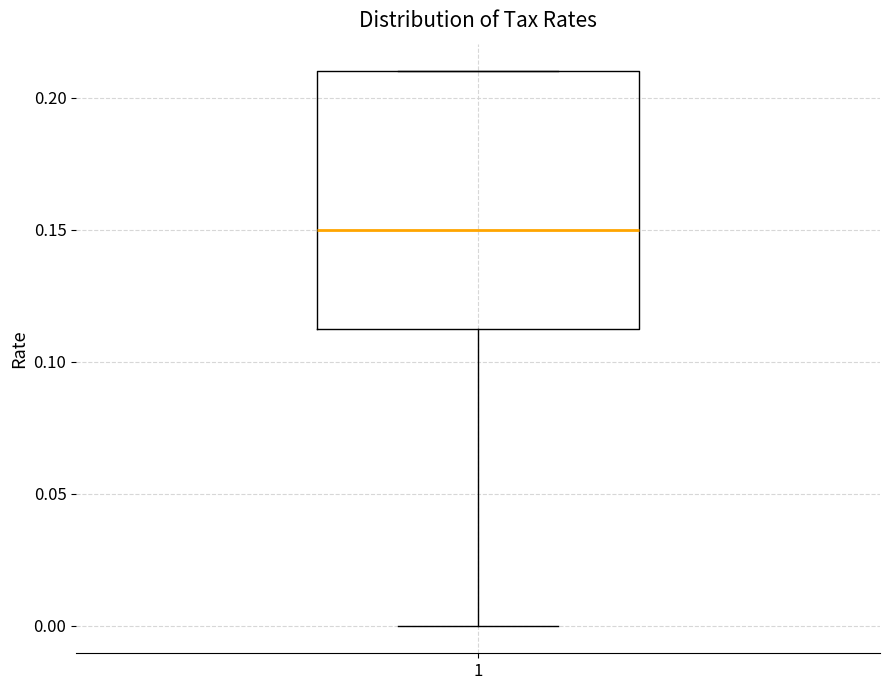

Where is the lower edge of the box at x = 1 on the y-axis? The values are not printed on the chart, so give them approximately, as read against the axis.

0.115